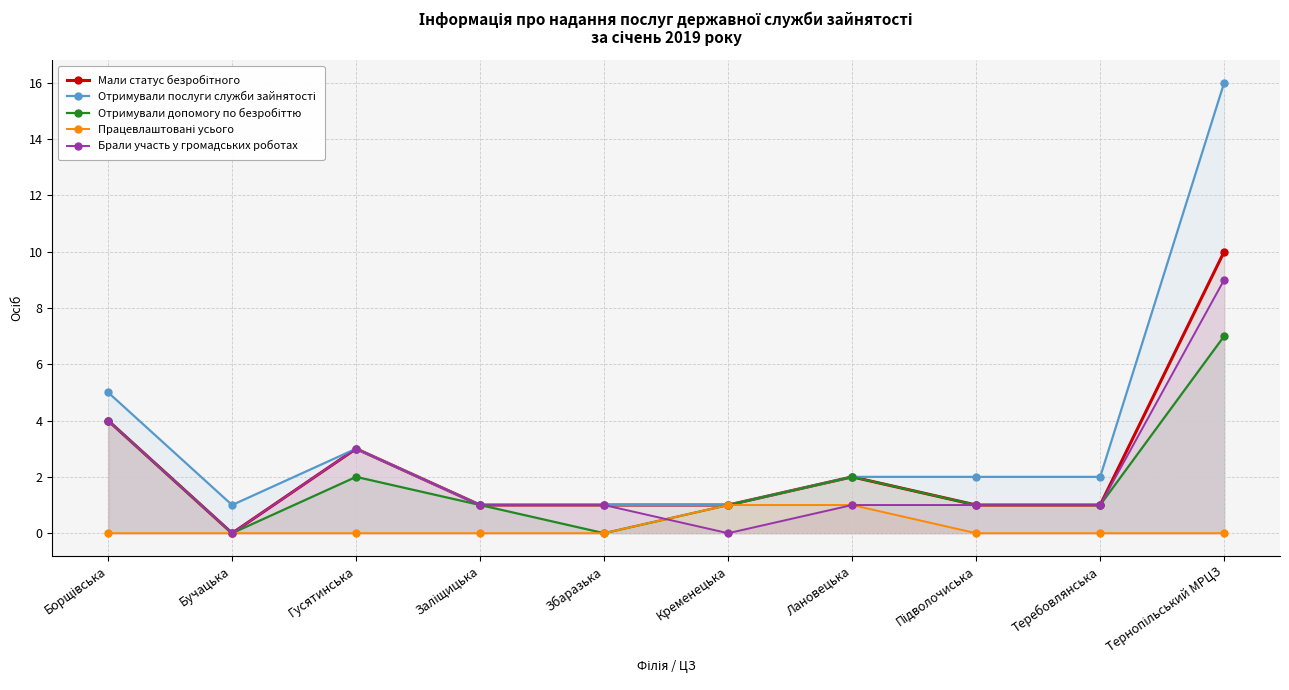

True or false: Працевлаштовані усього and Отримували допомогу по безробіттю intersect in this chart.

False